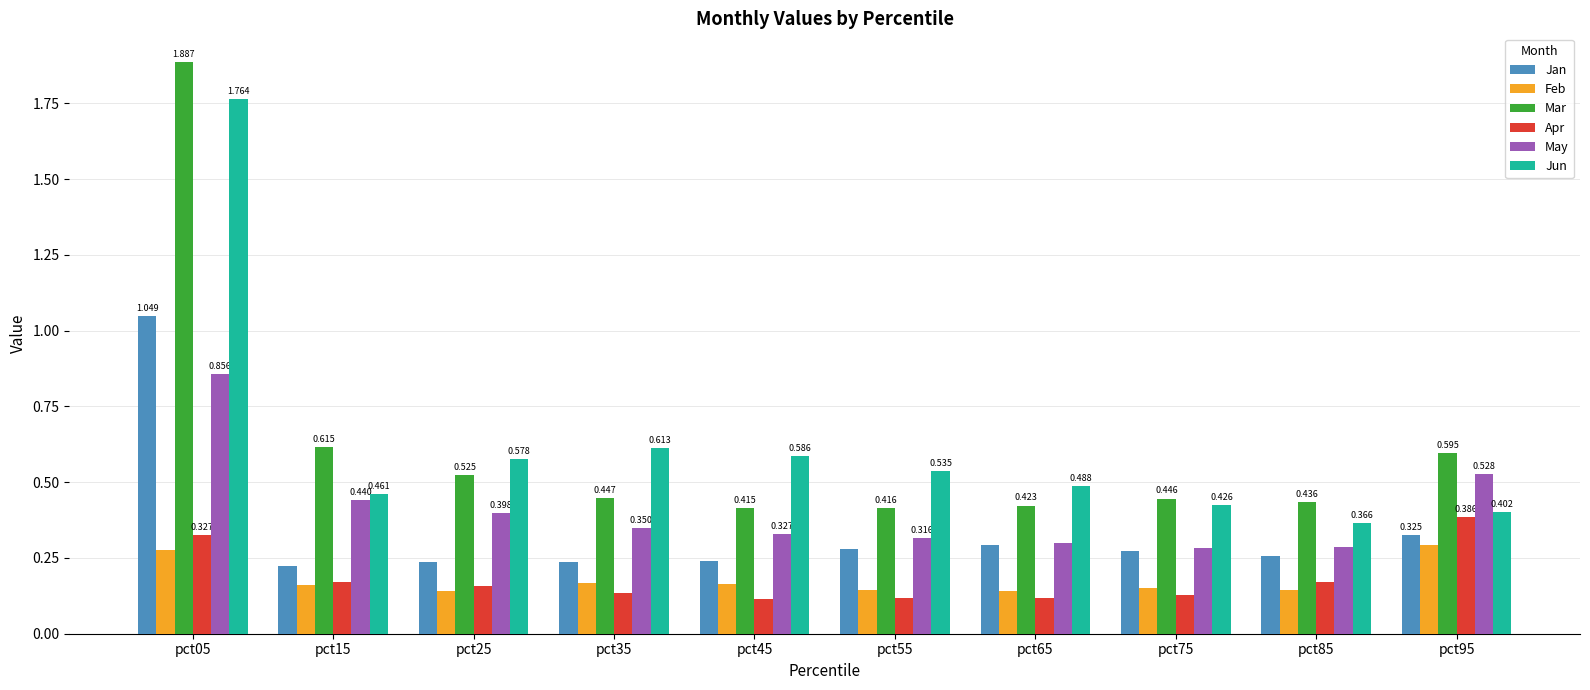

Is the value of Feb at pct65 greater than the value of Mar at pct75?

No